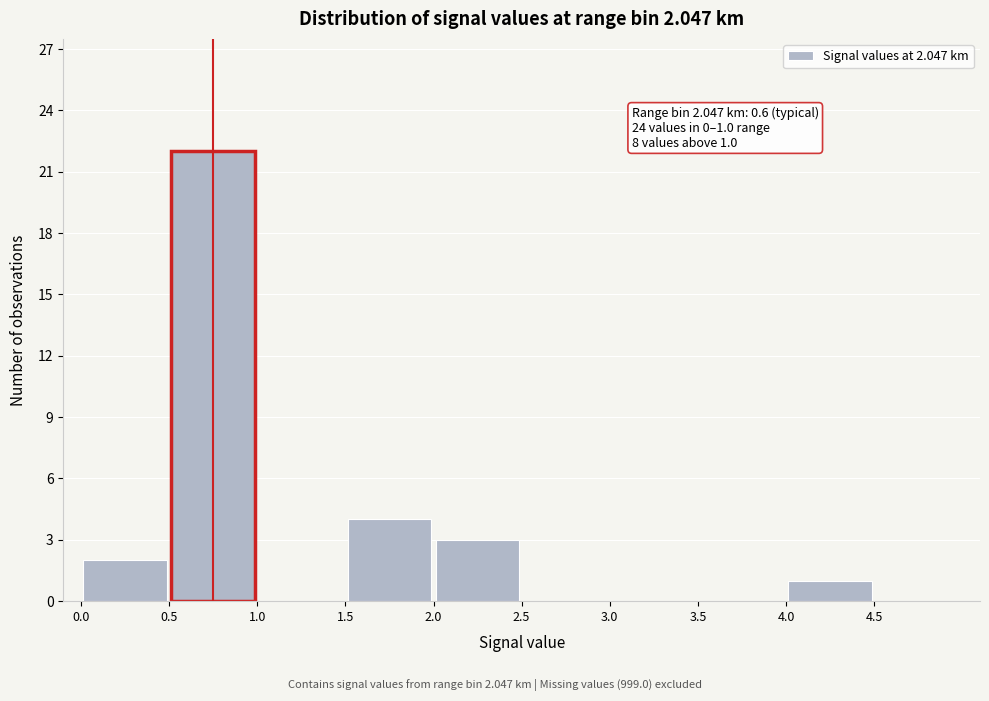

Which range on the x-axis has the tallest bar?

0.5 to 1.0